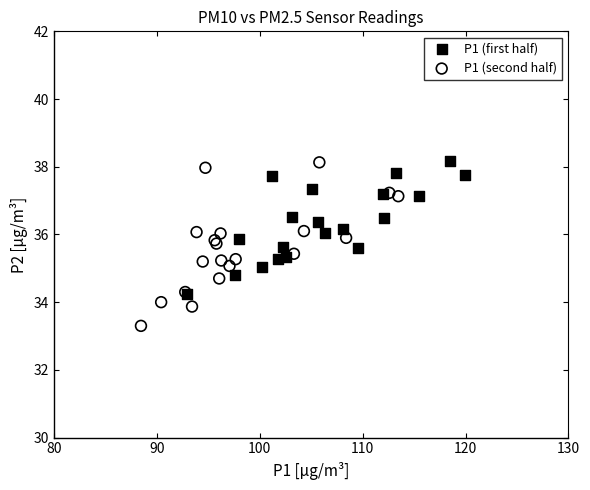

Which series contains the lowest Y value?

P1 (second half)